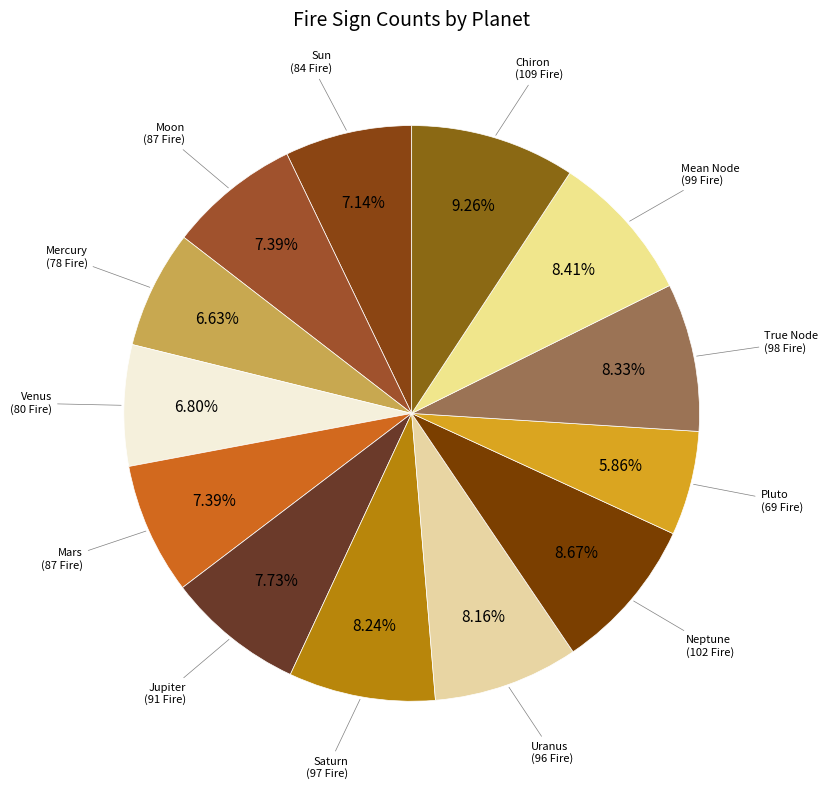

Which category has the smallest portion of the pie?

Pluto